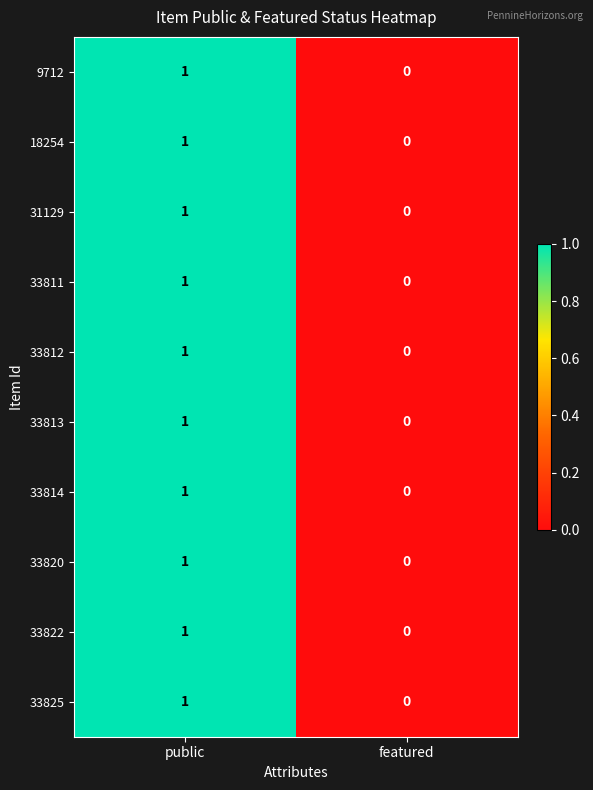

Which category has the highest value across all series?

public